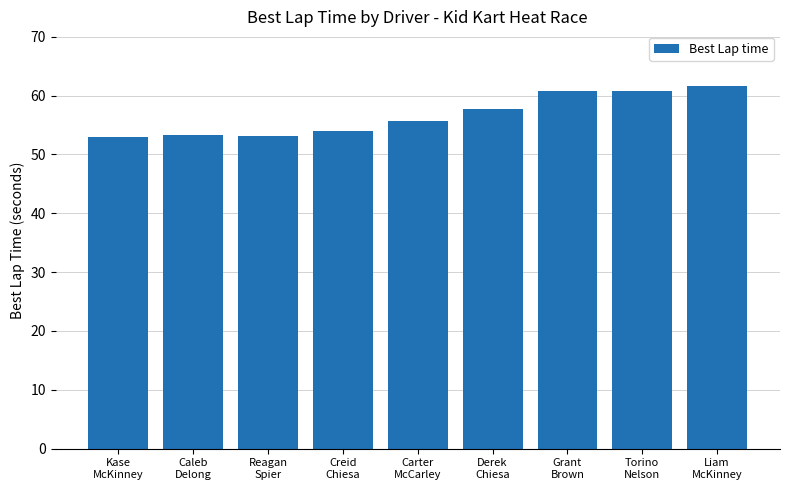

What is the minimum value shown in the chart?

52.9